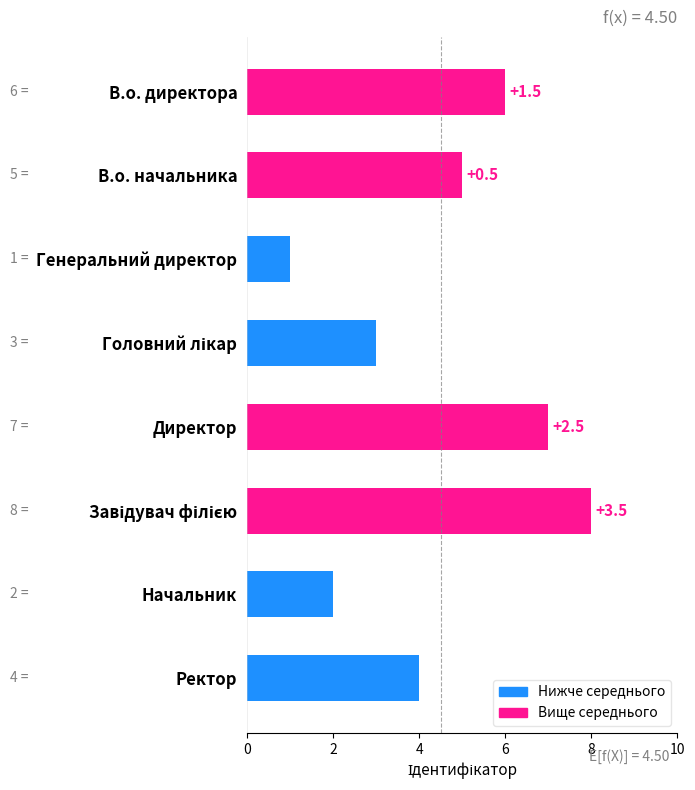

How many bars are there in total?

8